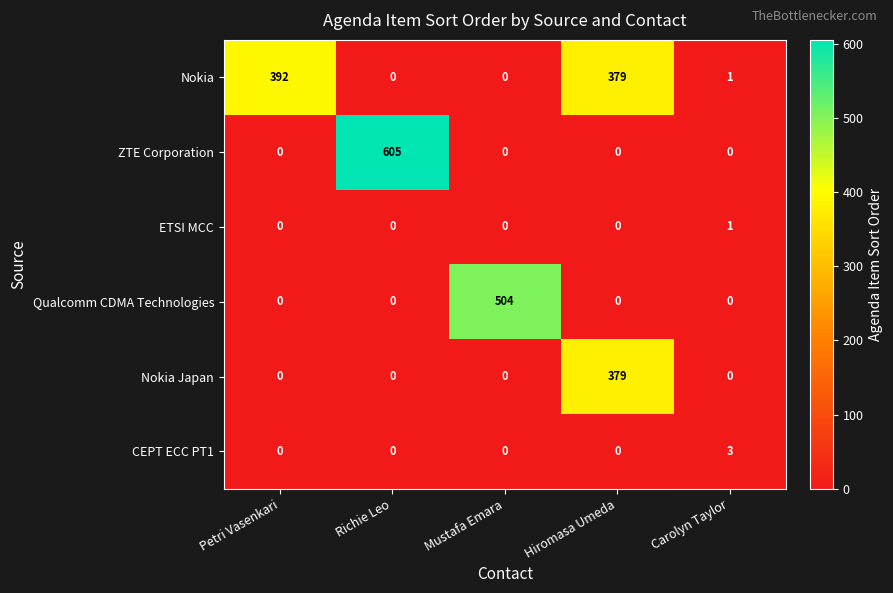

What is the difference between the Nokia Japan values at Hiromasa Umeda and Richie Leo?

379